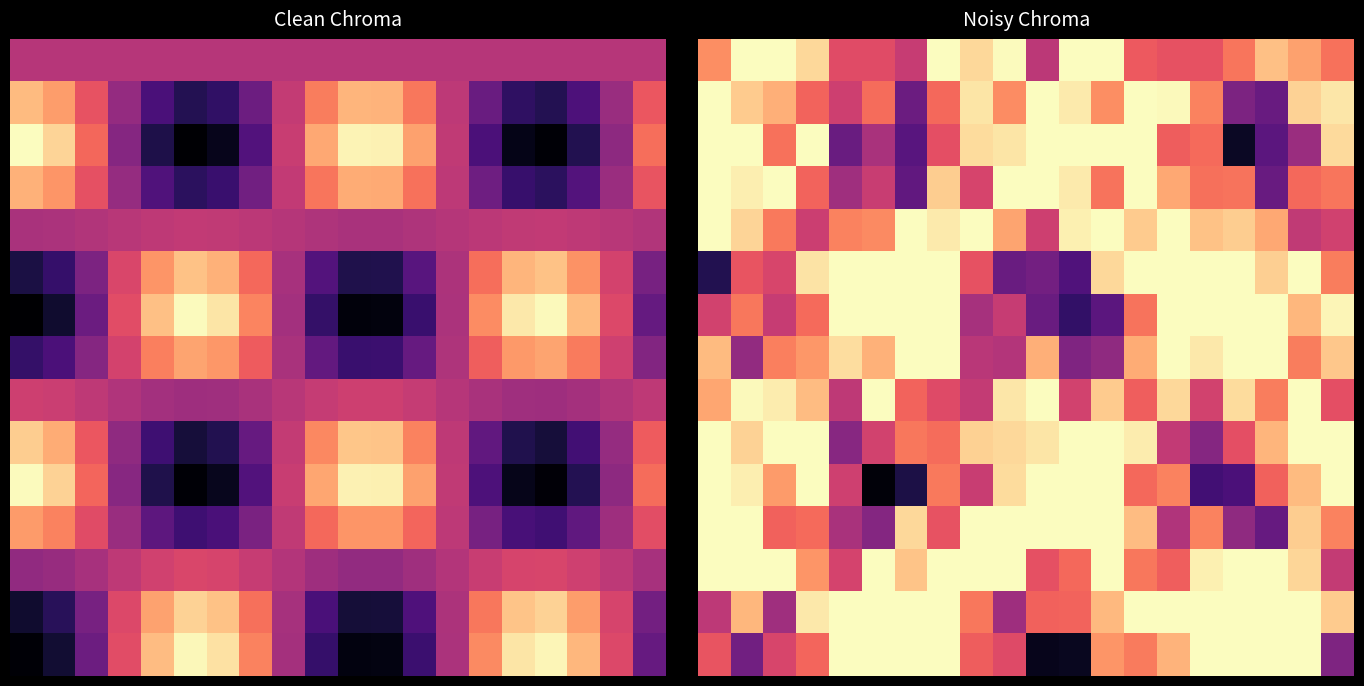

What is the total value across all series at 3?

12.2